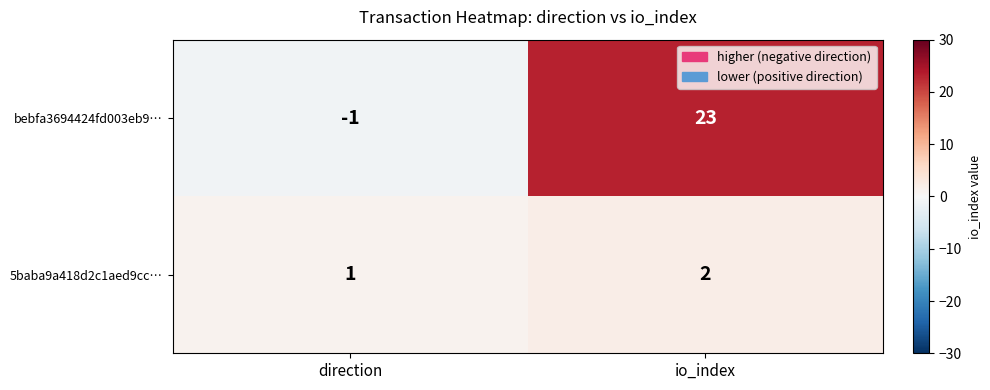

Which series changed the most between direction and io_index?

bebfa3694424fd003eb9…